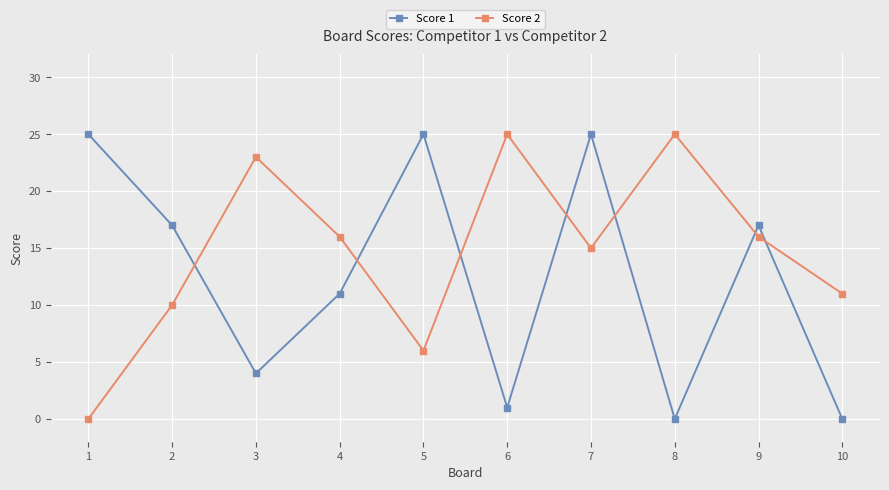

How many intersections are there between Score 1 and Score 2?

7